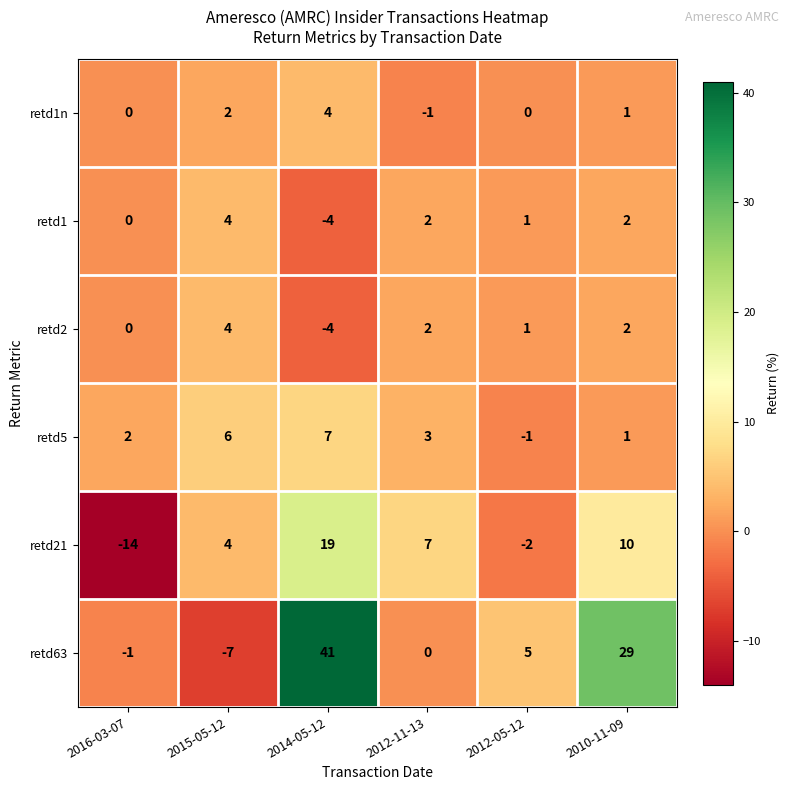

True or false: retd2 has a value of 0 at 2010-11-09.

False